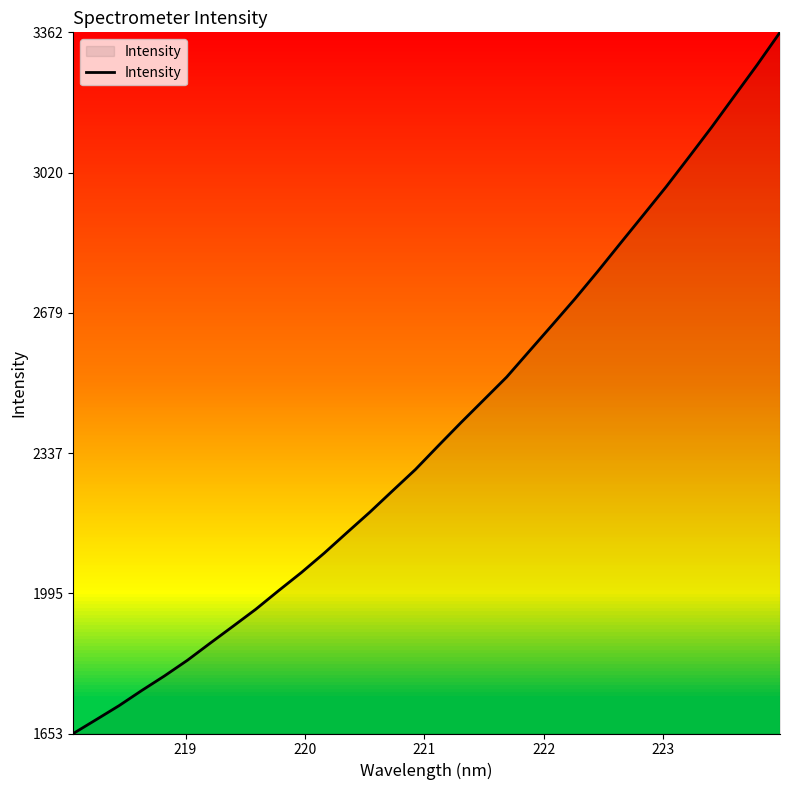

What is the maximum value shown in the chart?

3362.1